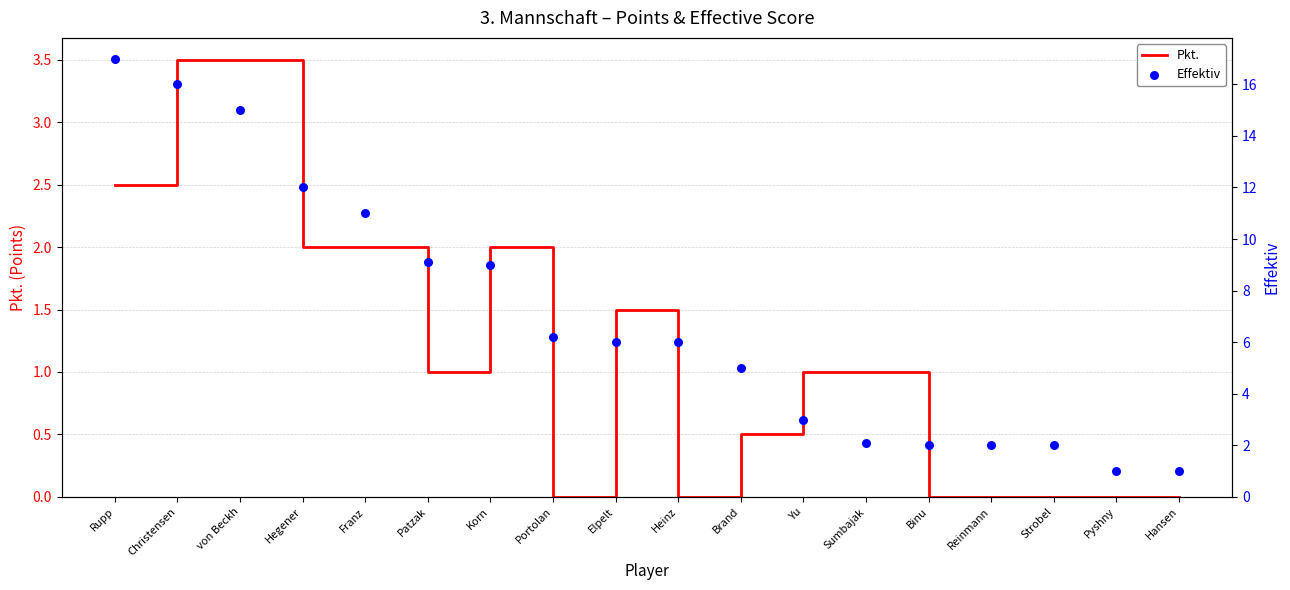

At how many categories does at least one series exceed 7?

7